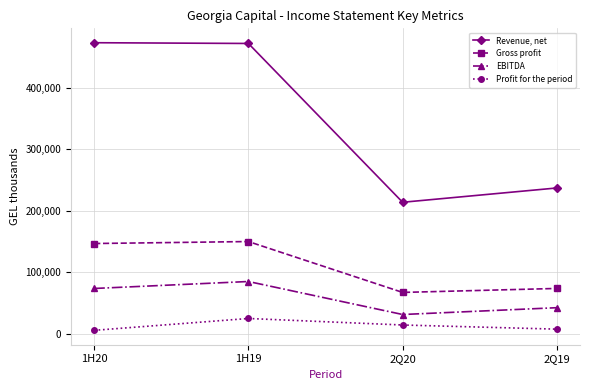

Rank the series by their maximum value, from highest to lowest.

Revenue, net, Gross profit, EBITDA, Profit for the period